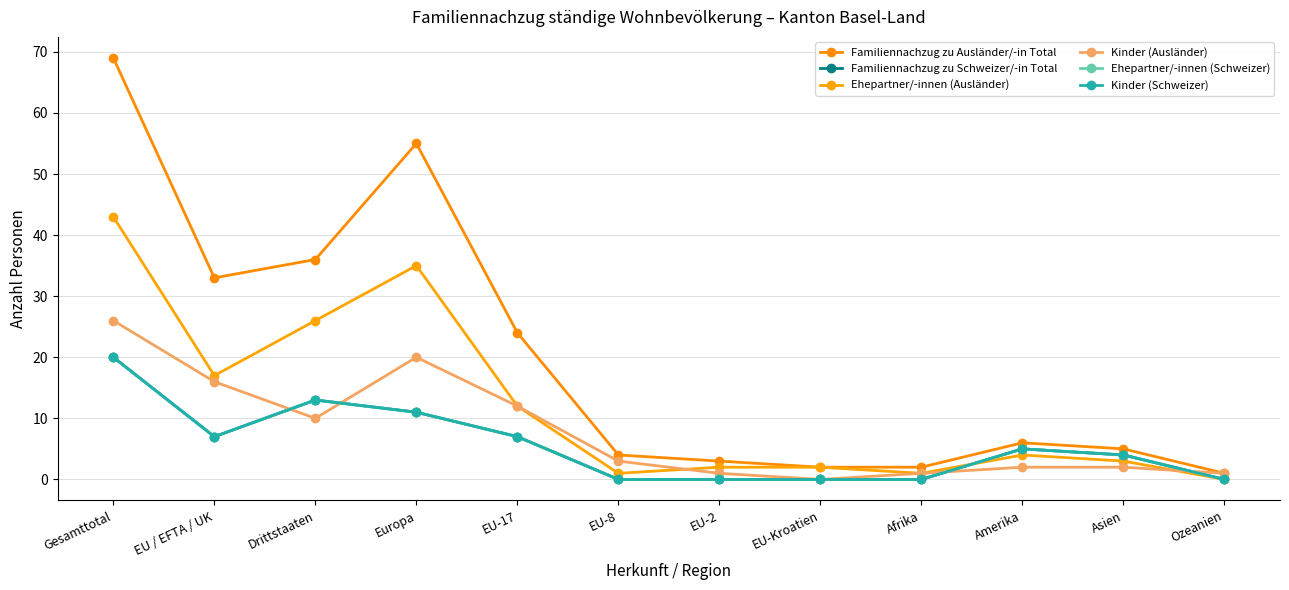

True or false: Kinder (Schweizer) and Familiennachzug zu Schweizer/-in Total intersect in this chart.

False